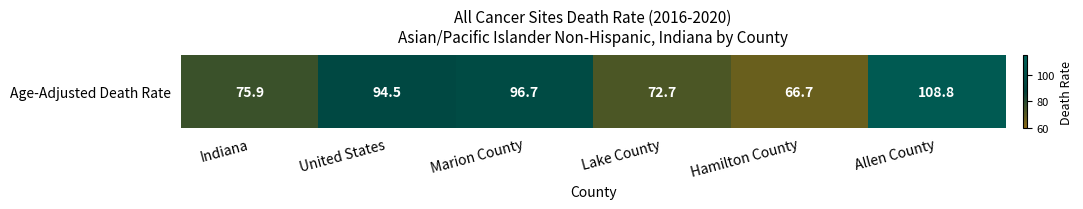

List the labels in order of value, smallest first.

Hamilton County, Lake County, Indiana, United States, Marion County, Allen County